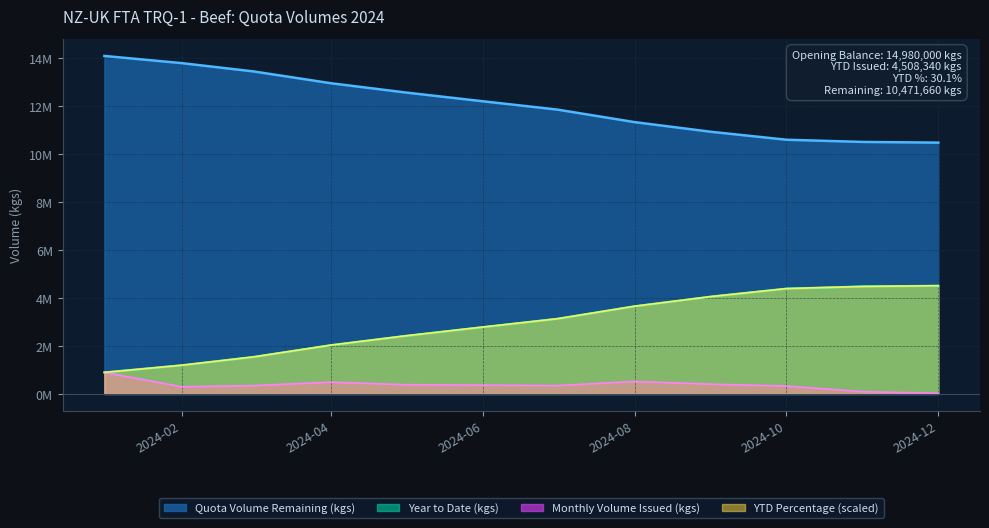

What is the label of the 3rd point from the left?

2024-03-01